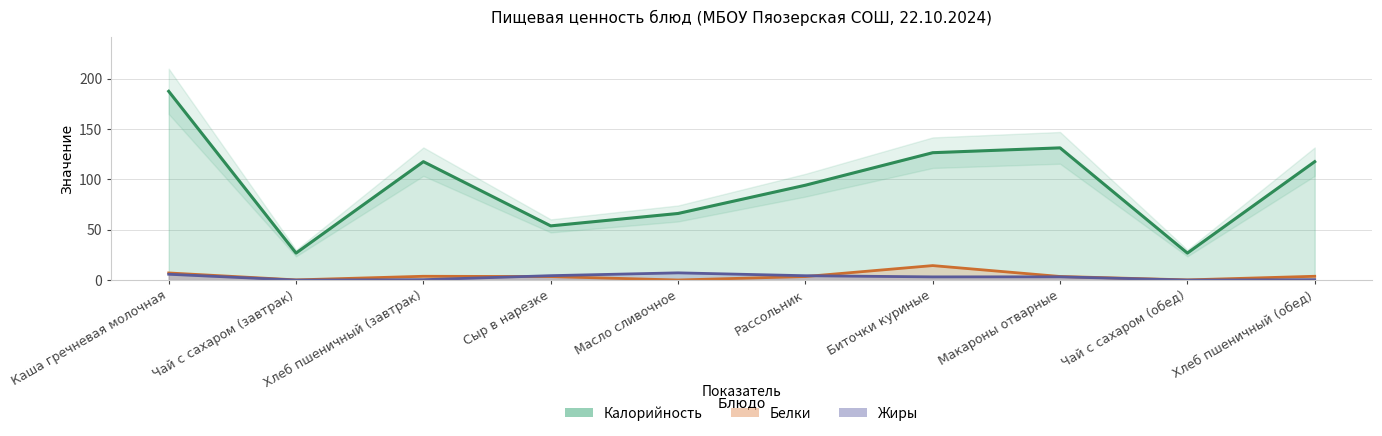

Between Биточки куриные and Чай с сахаром (обед), which is larger?

Биточки куриные